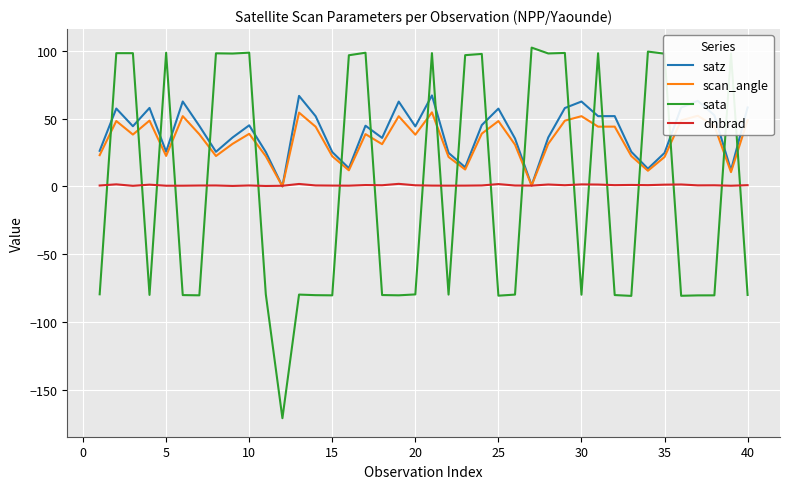

How many lines are shown in the chart?

4